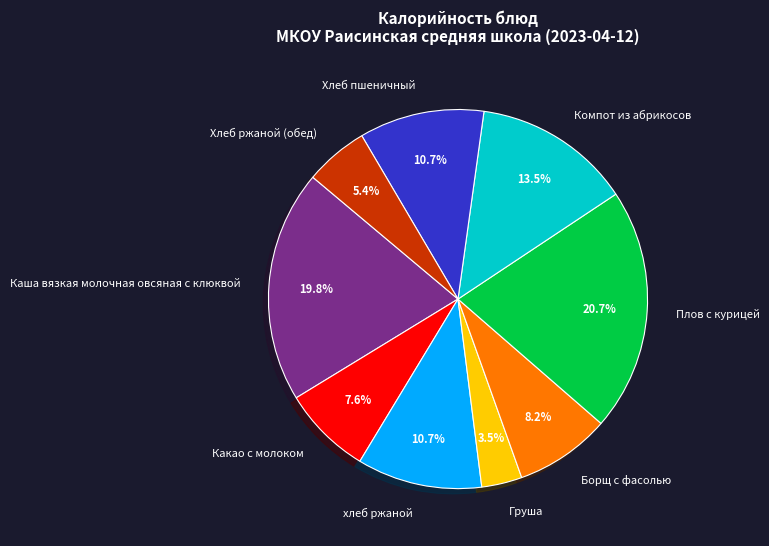

Which category has the biggest portion of the pie?

Плов с курицей